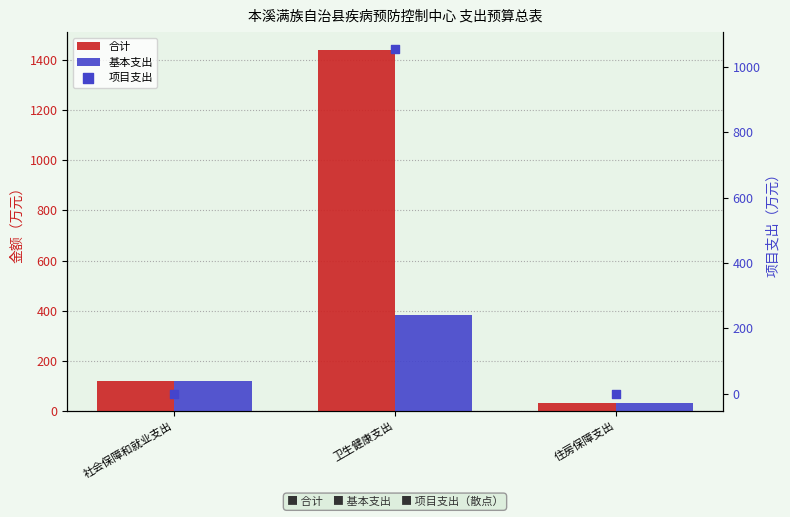

Which series has the widest spread of Y values?

合计